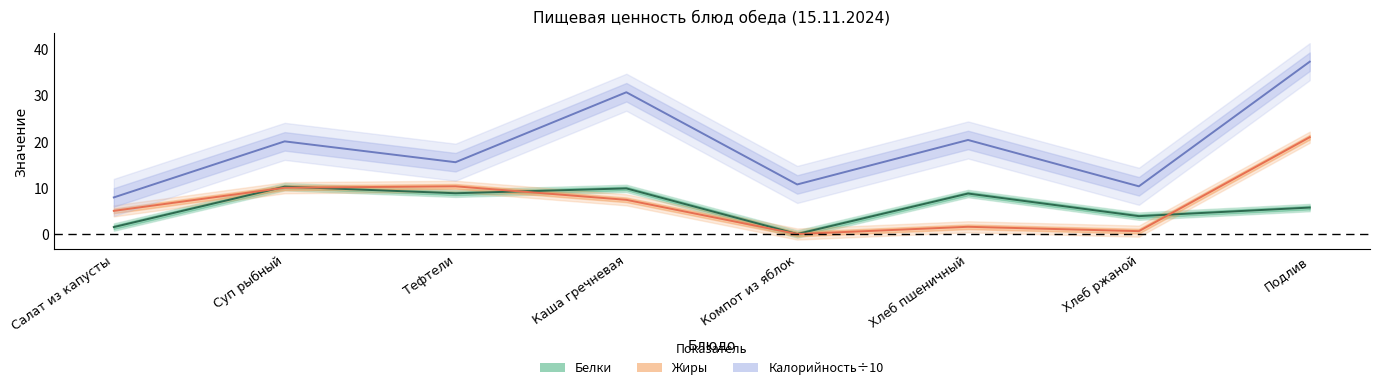

The value of Калорийность at Тефтели is 15.6. True or false?

True